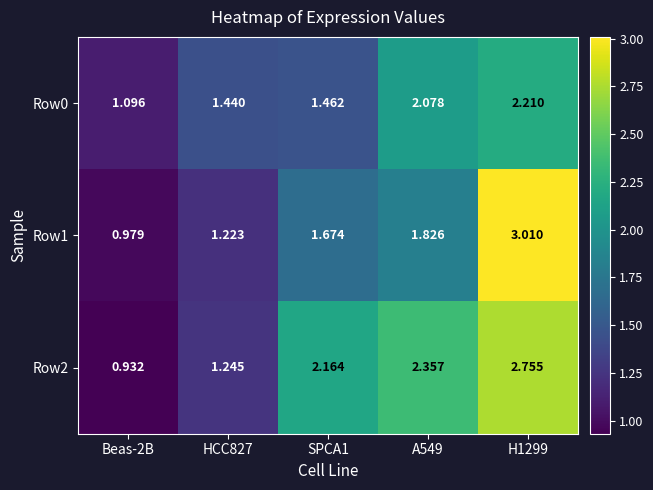

List the series in order of their peak value, lowest first.

Row0, Row2, Row1